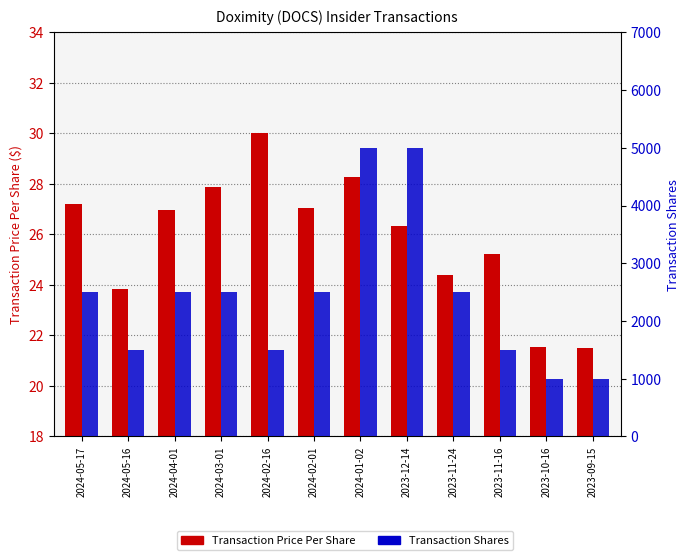

What is the sum of the Transaction Shares values at 2023-09-15 and 2023-10-16?

2000.0